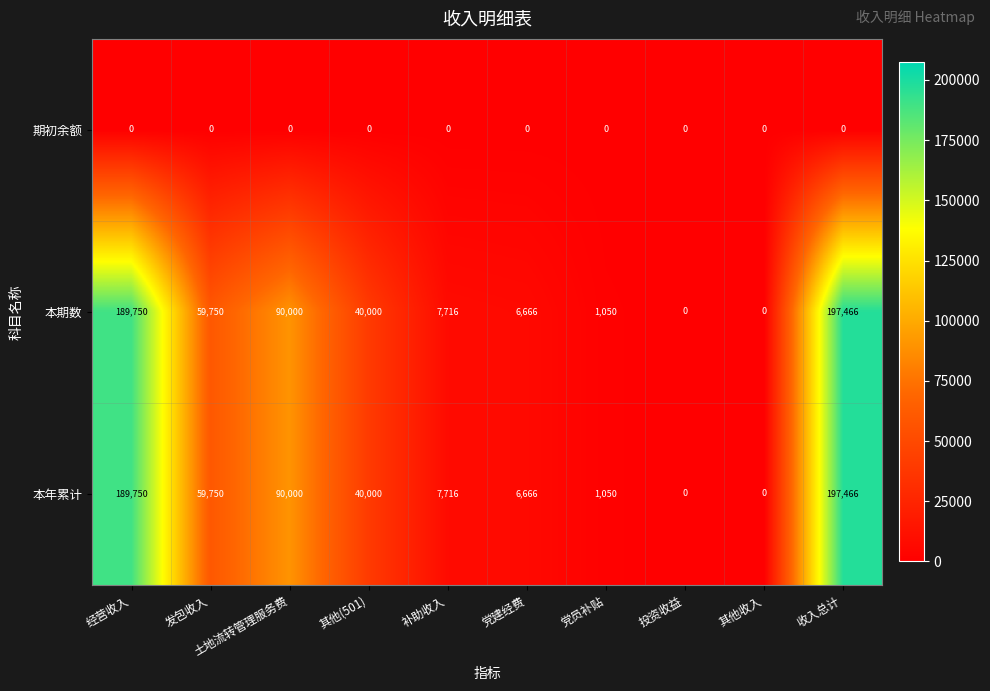

What is the greatest value displayed?

197466